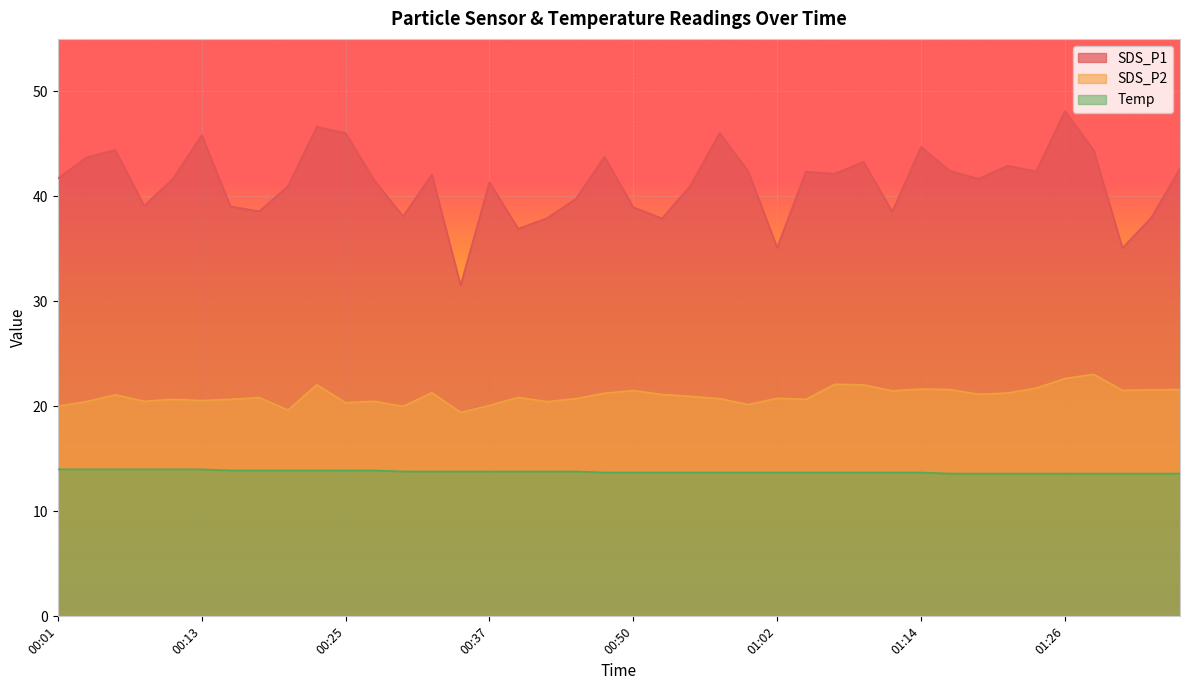

Which category has the highest value in the SDS_P1 series?

01:26